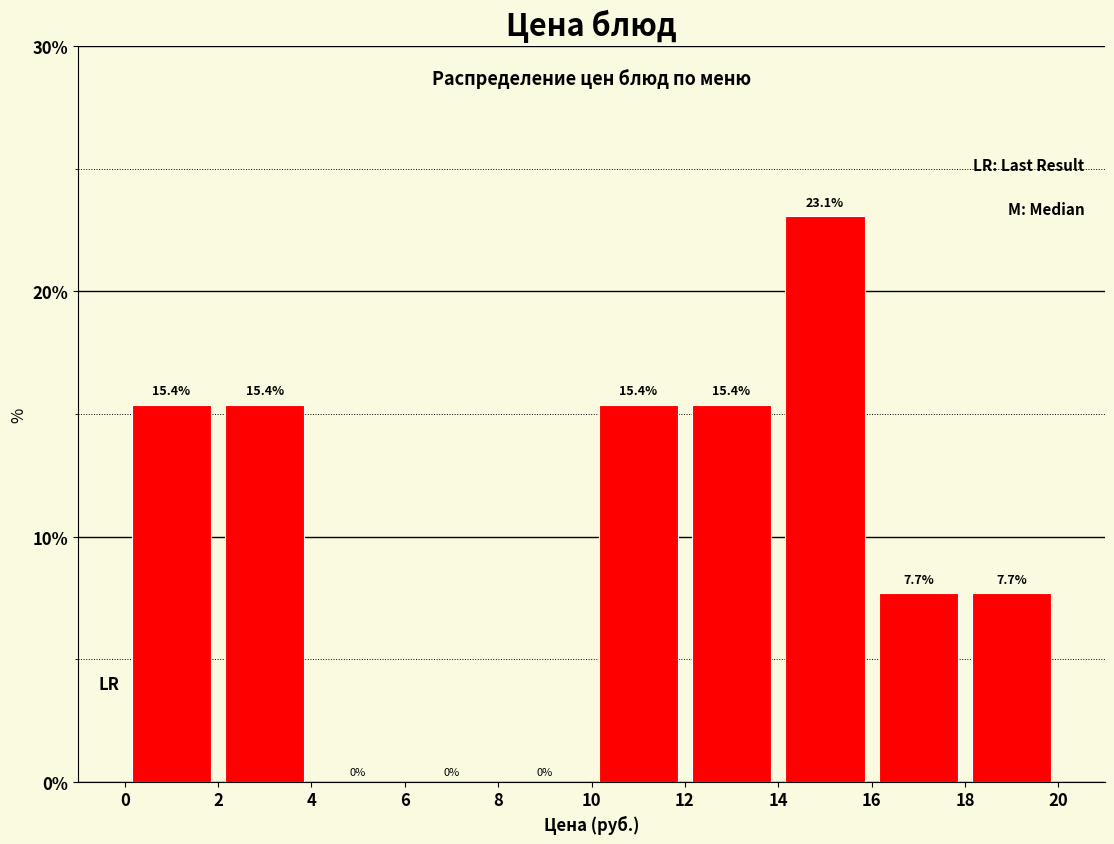

Which range on the x-axis has the tallest bar?

14 to 16